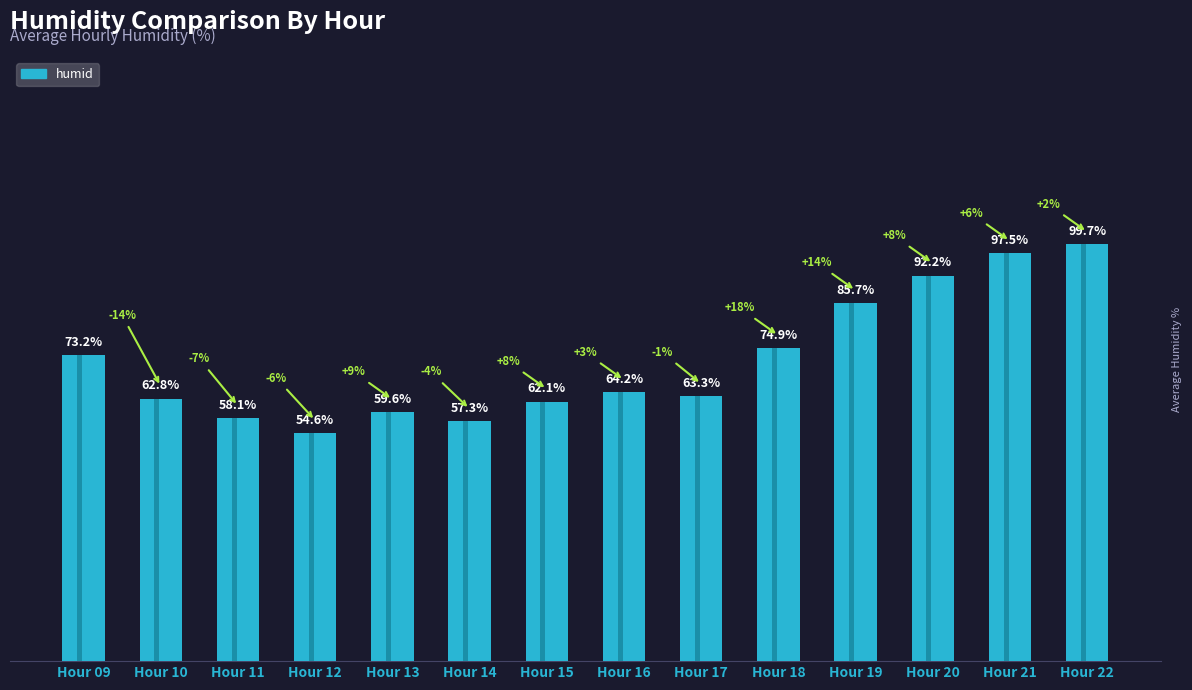

What is the sum of the values at Hour 09 and Hour 11?

131.2